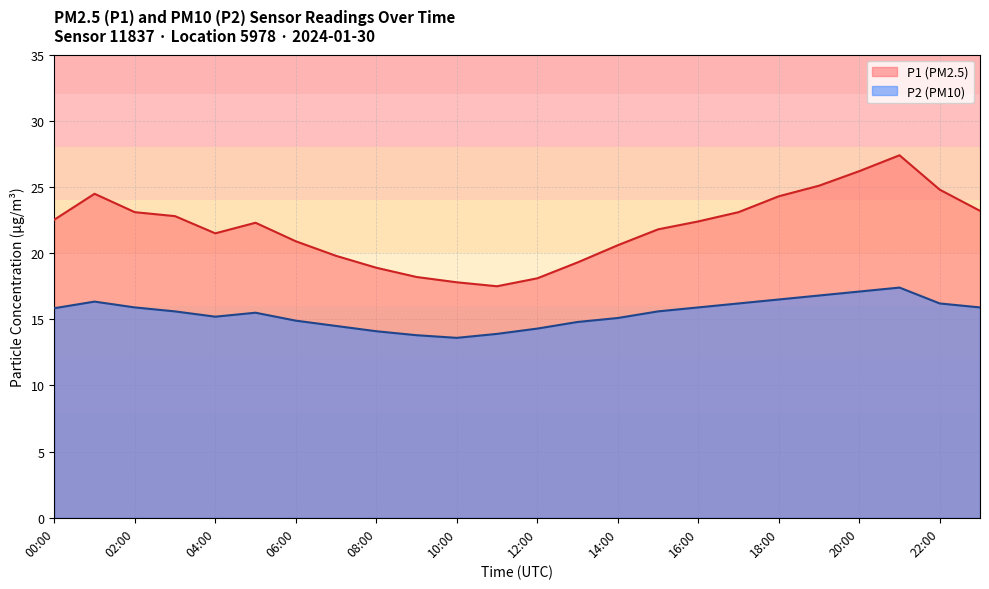

In P1, how many points are lower than both neighbors (excluding endpoints)?

2